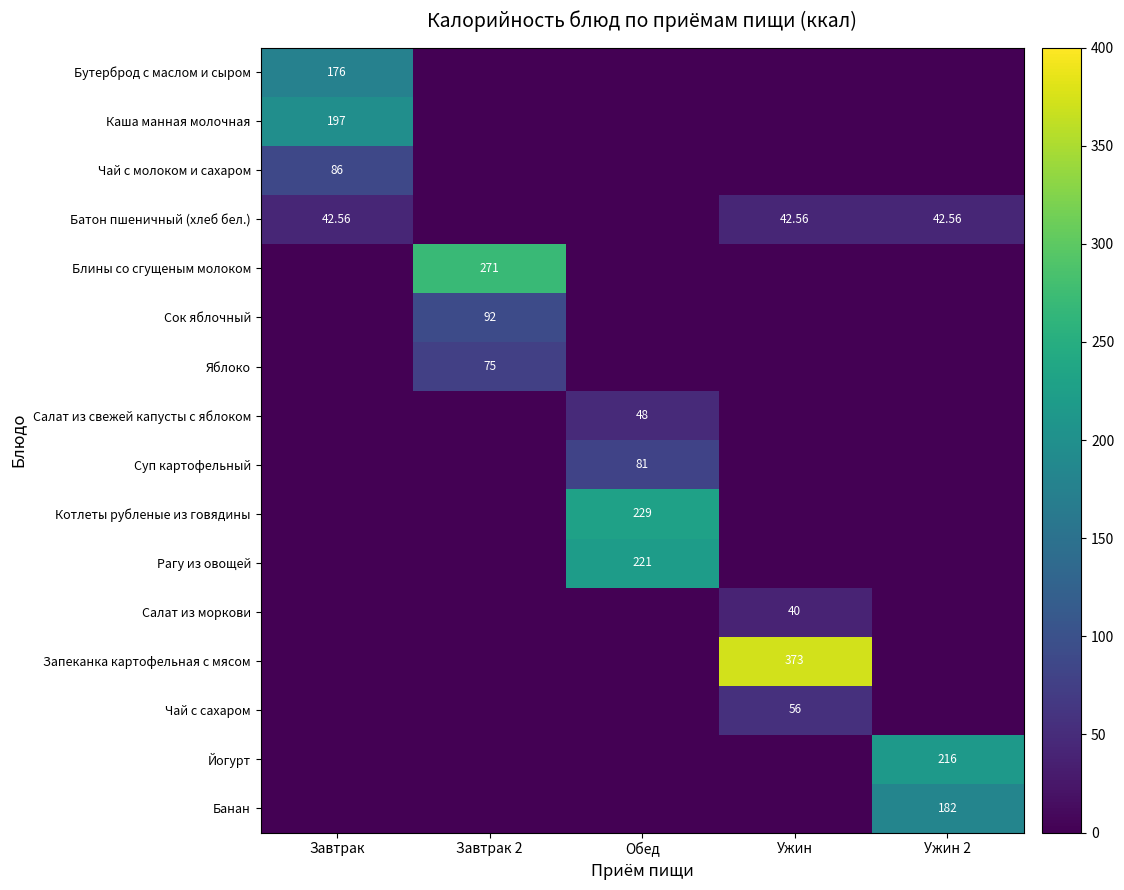

Which category has the highest value in the Блины со сгущеным молоком series?

Завтрак 2